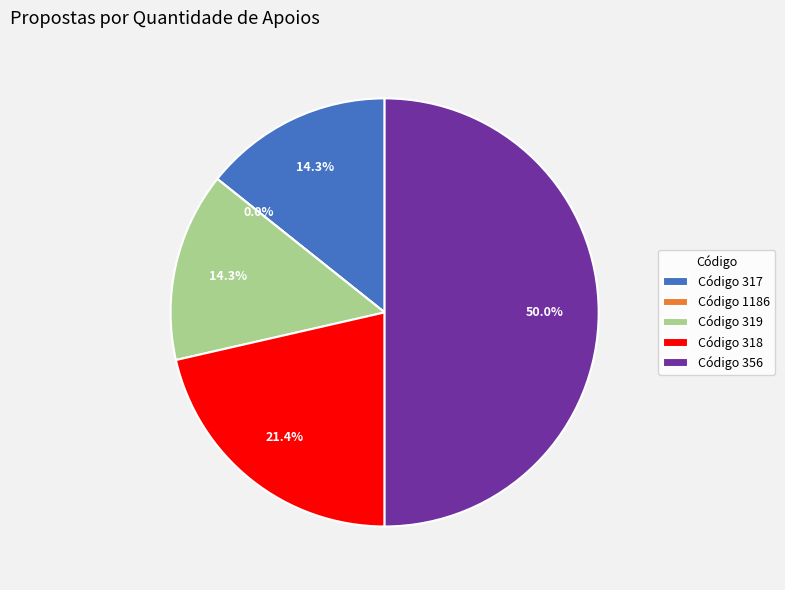

What portion of the pie excludes 317?

85.7%